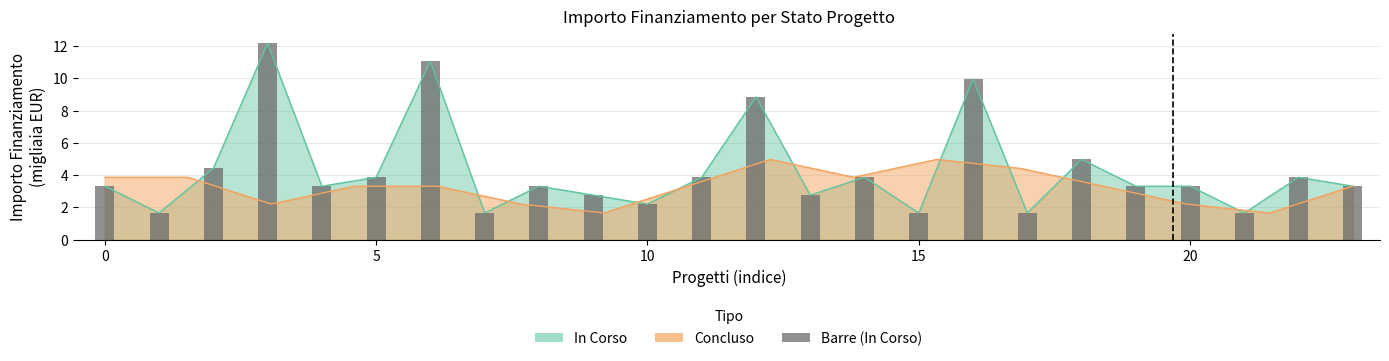

What is the sum of the values at 15 and 20?

7.2